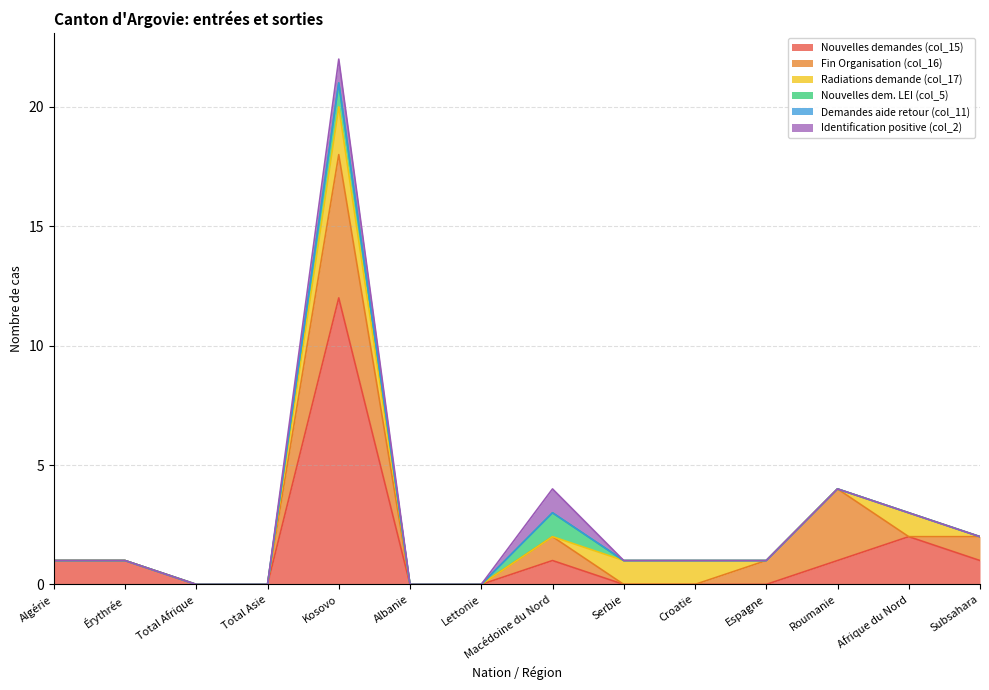

Rank the series at Subsahara from lowest to highest value.

Radiations demande (col_17), Nouvelles dem. LEI (col_5), Demandes aide retour (col_11), Identification positive (col_2), Nouvelles demandes (col_15), Fin Organisation (col_16)